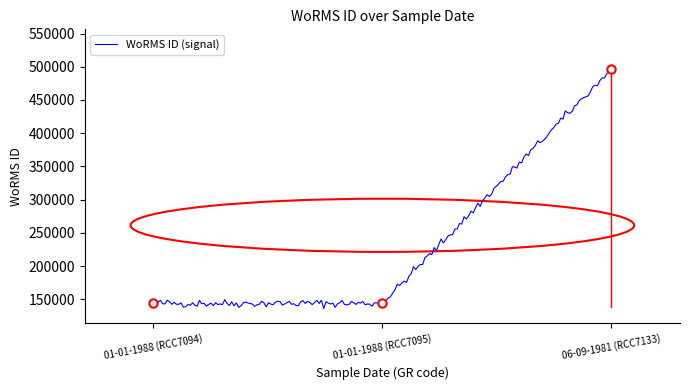

What is the difference between the maximum and minimum values?

356694.2